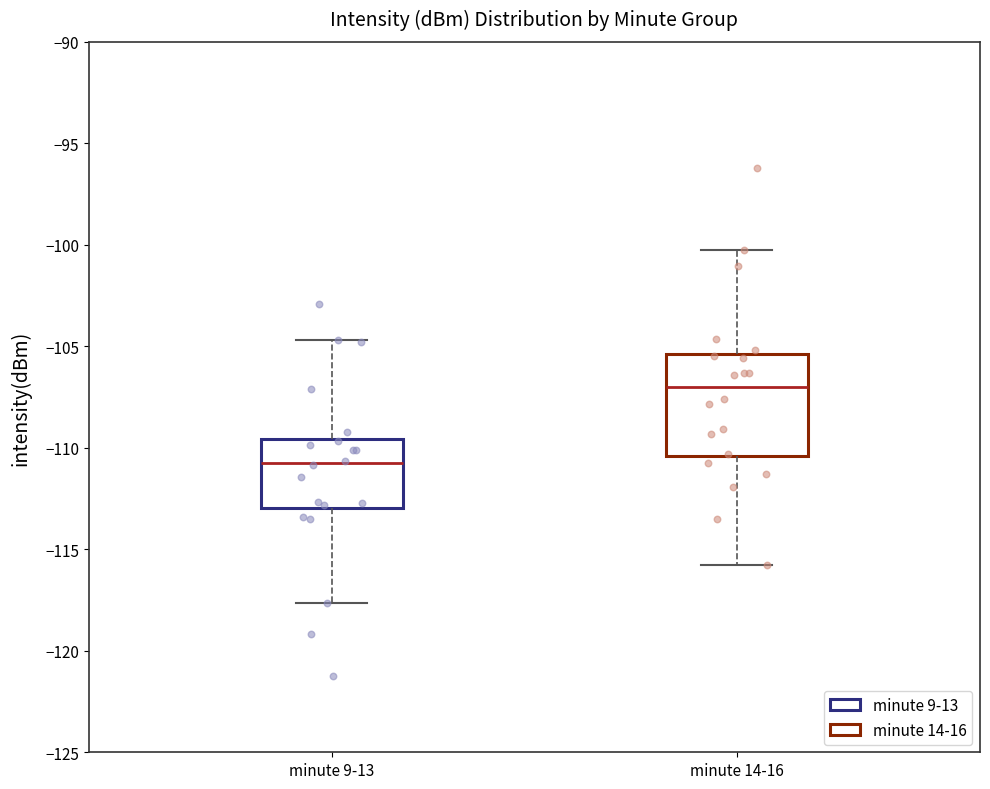

Reading left to right, transcribe this box plot: for each box, give where its median line is, the range the box spans, and where its two whiskers end, as read against the y-axis. The values are not printed on the chart, so give them approximately, as read against the axis.

minute 9-13: median -111.0, box -113.0 to -109.5, whiskers -117.5 to -104.5
minute 14-16: median -107.0, box -110.5 to -105.5, whiskers -116.0 to -100.0